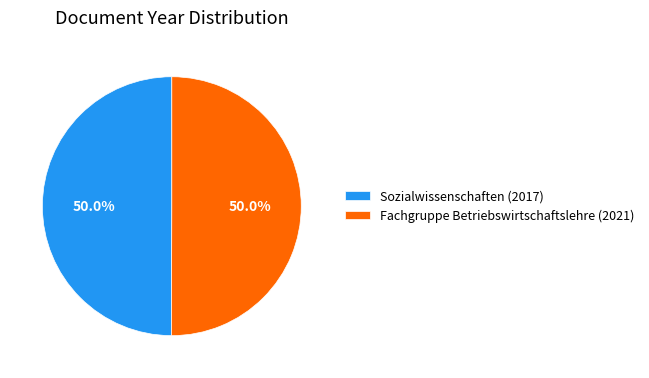

Approximately how many times larger is the value at Sozialwissenschaften (2017) compared to Fachgruppe Betriebswirtschaftslehre (2021)?

1.0